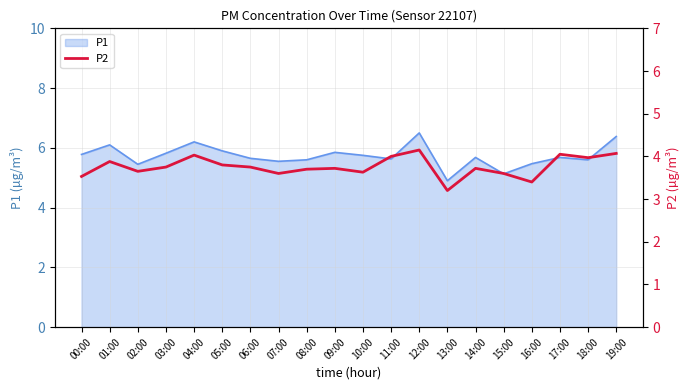

The chart shows a value of 3.7 at 09:00. True or false?

True